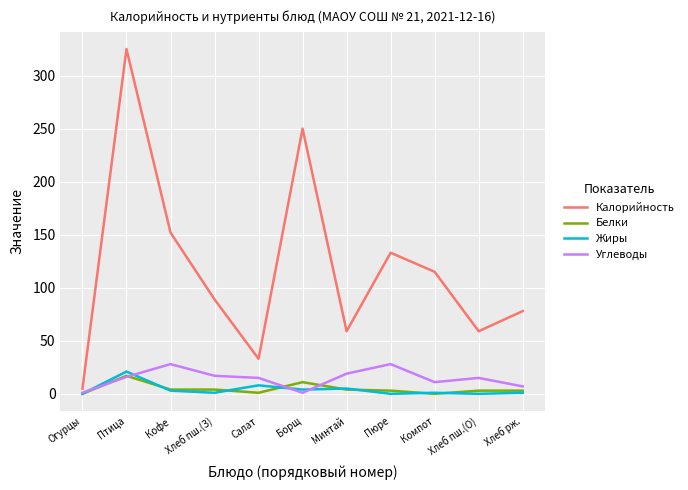

What is the maximum value shown in the chart?

325